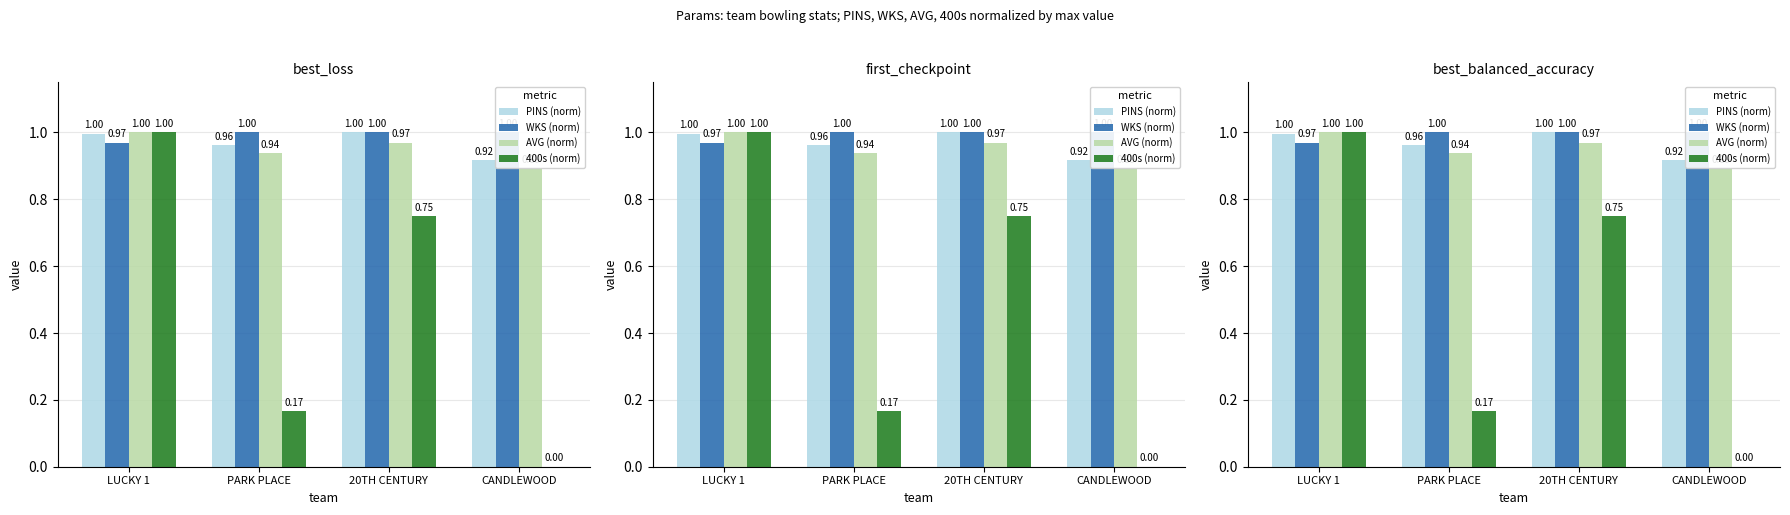

How many series are shown in this chart?

4